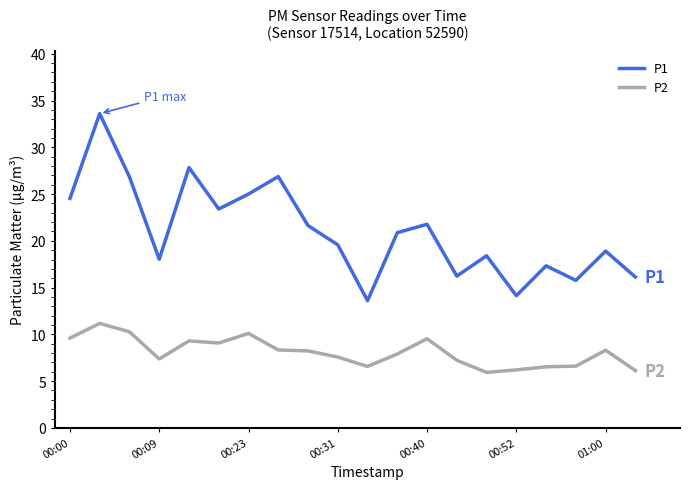

How many lines are shown in the chart?

2